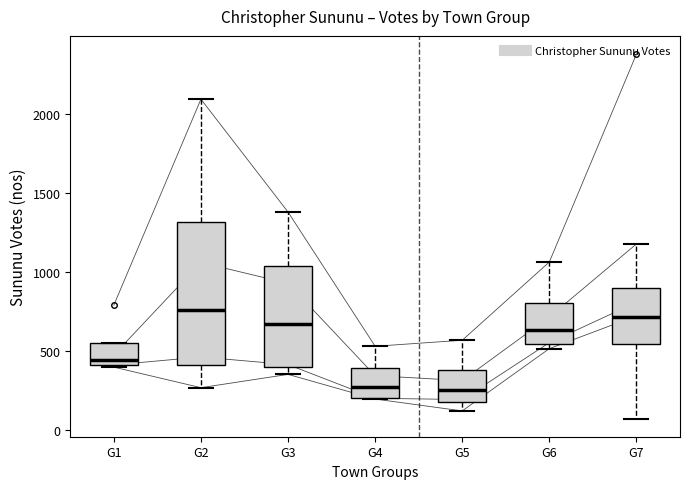

Reading left to right, read every box against the y-axis: the position of its median line, the range the box covers, and the ends of its whiskers. The values are not printed on the chart, so give them approximately, as read against the axis.

G1: median 450, box 400 to 550, whiskers 400 to 550
G2: median 750, box 400 to 1300, whiskers 250 to 2100
G3: median 650, box 400 to 1050, whiskers 350 to 1400
G4: median 250, box 200 to 400, whiskers 200 to 550
G5: median 250, box 200 to 400, whiskers 100 to 550
G6: median 650, box 550 to 800, whiskers 500 to 1050
G7: median 700, box 550 to 900, whiskers 50 to 1200